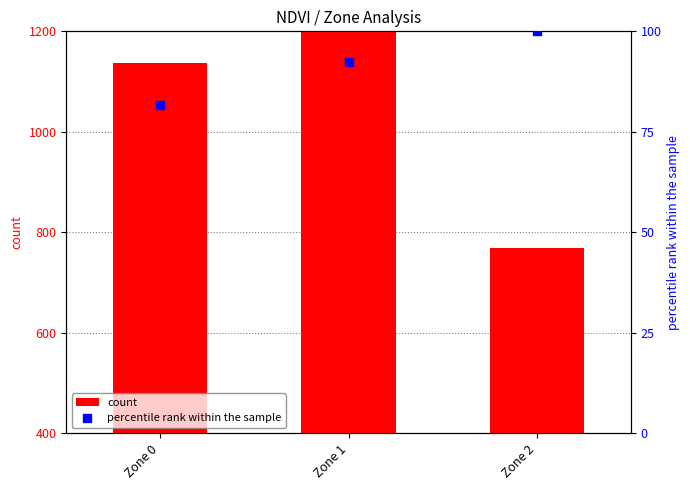

Which series has the largest total across all categories?

count